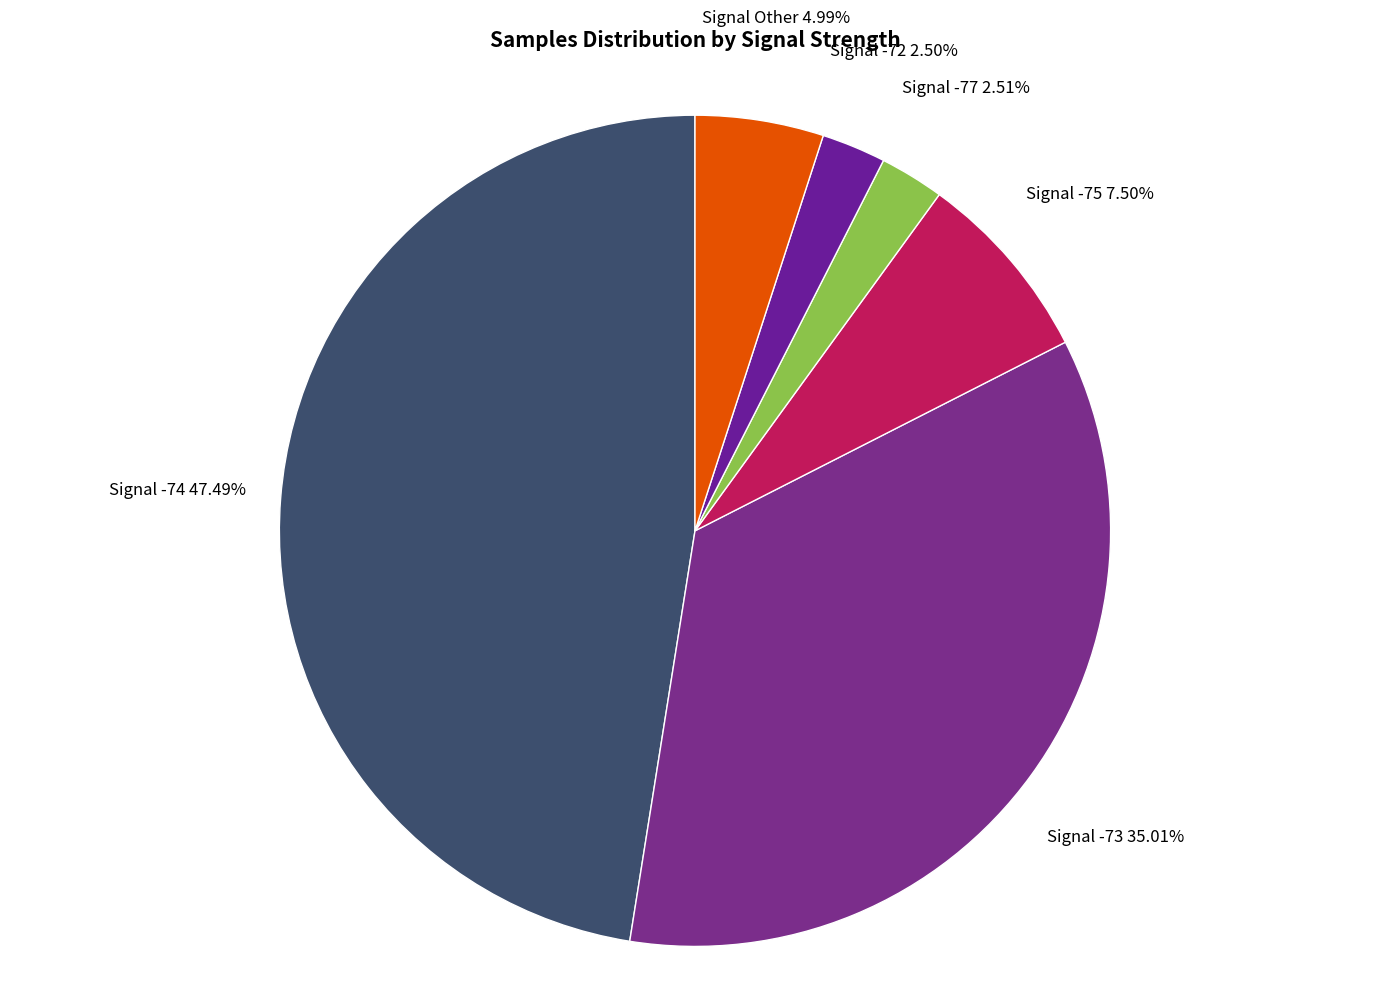

Count the number of slices in the pie.

6